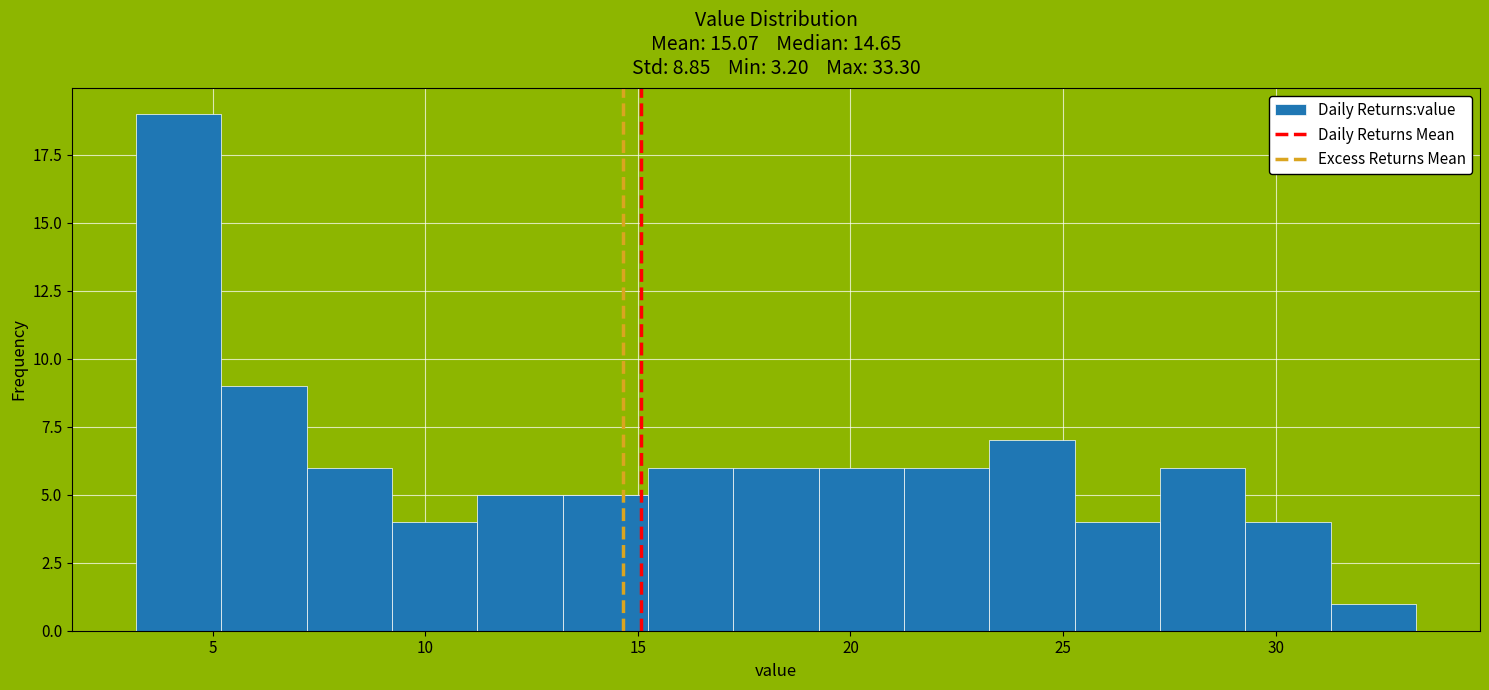

What is the height of the bar covering 21.5 to 23.5 on the x-axis? Neither the bar edges nor the heights are printed on the chart, so give them approximately, as read against the axes.

6